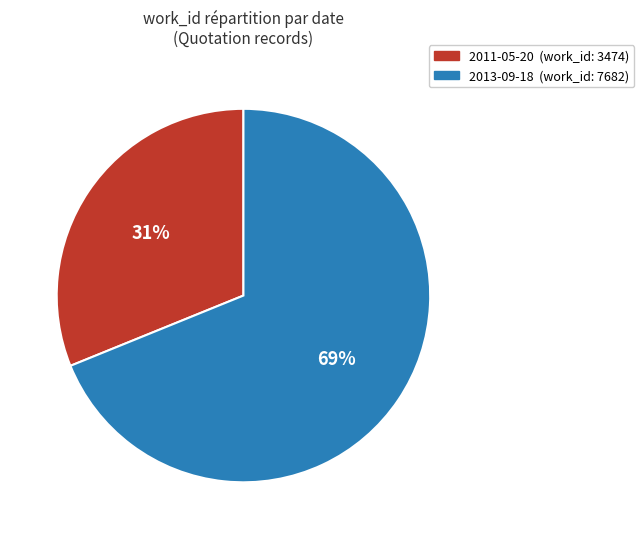

Approximately how many times larger is the value at 2013-09-18 compared to 2011-05-20?

2.2